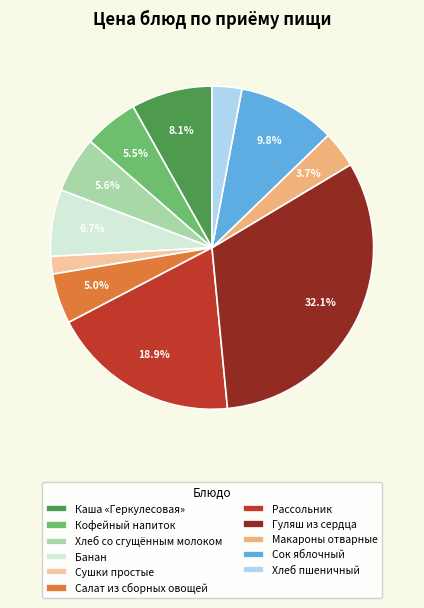

What percentage is NOT represented by Кофейный напиток?

94.5%